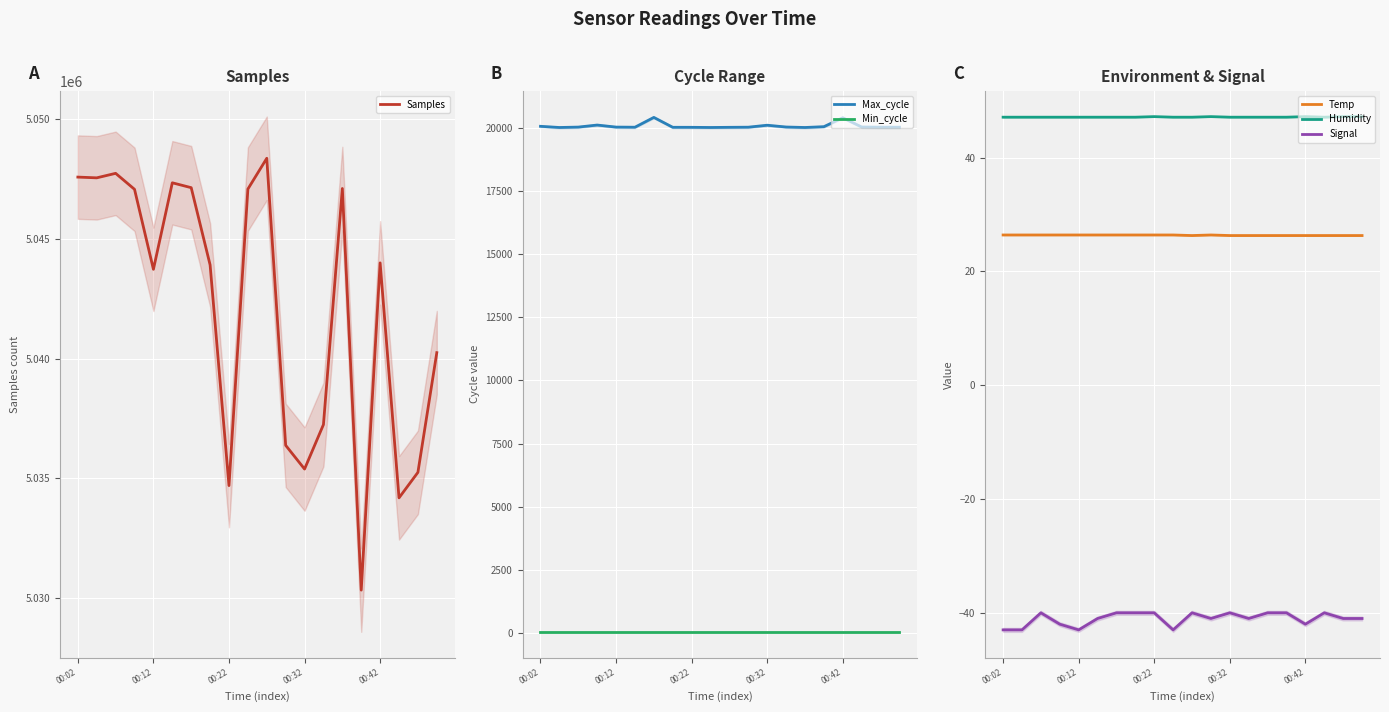

In Signal, how many points are lower than both neighbors (excluding endpoints)?

5